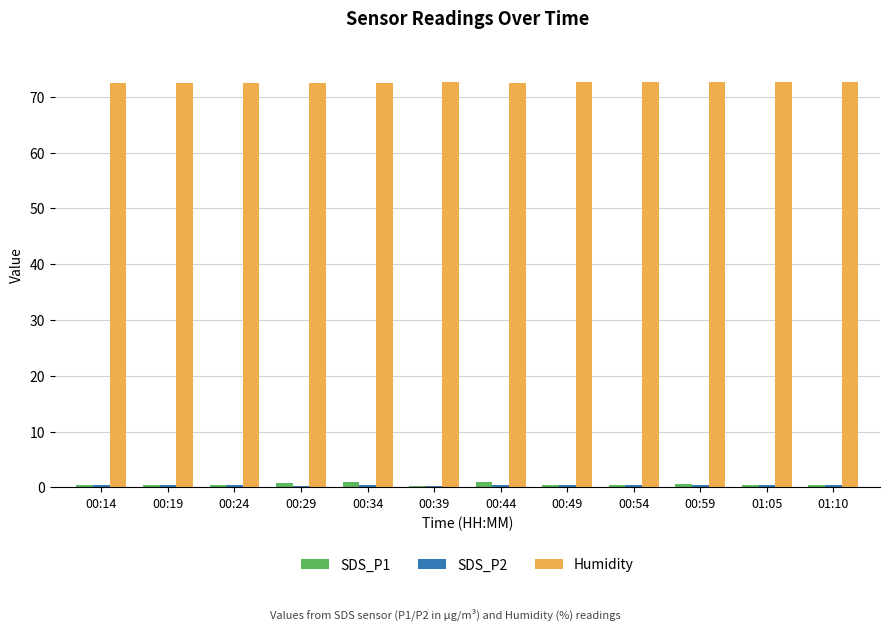

What is the label of the 6th bar from the left?

00:39